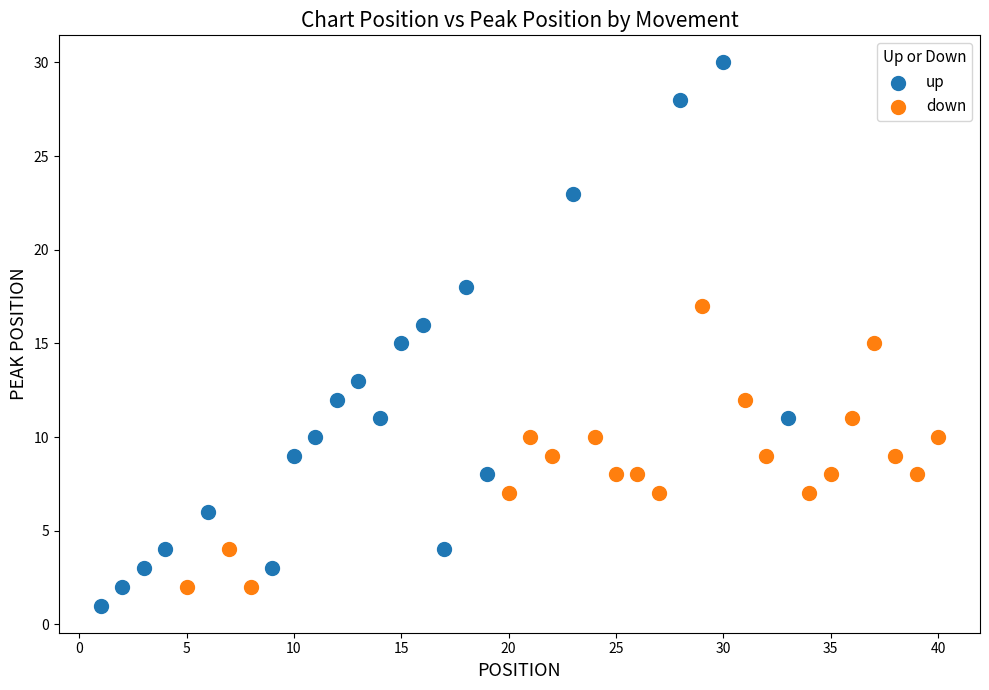

What are all the series names shown in the legend?

up, down